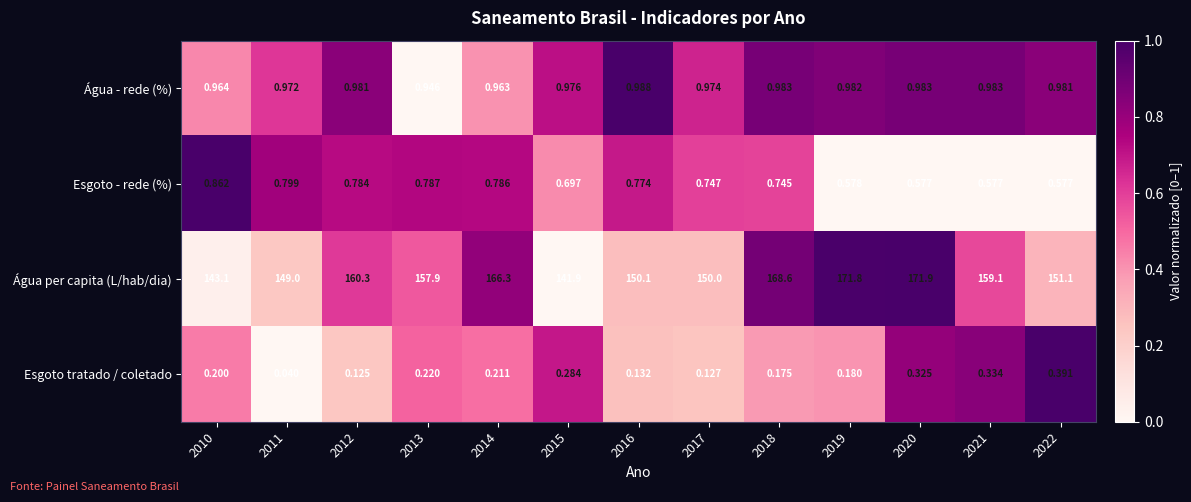

Which series has the largest range (max minus min)?

Água per capita (L/hab/dia)